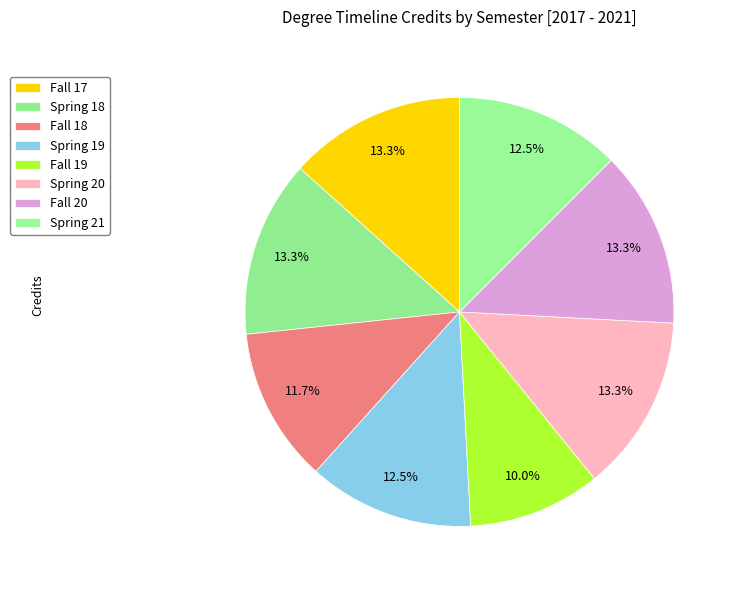

To the nearest percent, what percentage of the pie is Spring 21?

12%